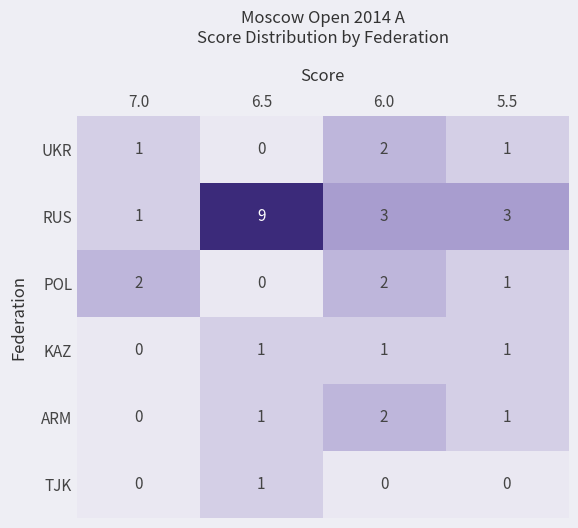

At which category does the chart reach its peak across all series?

6.5